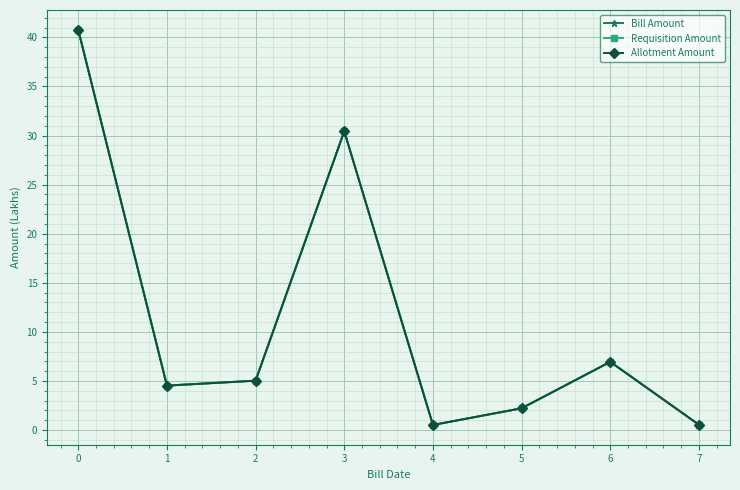

The value of Requisition Amount at 4 is 0.1. True or false?

False